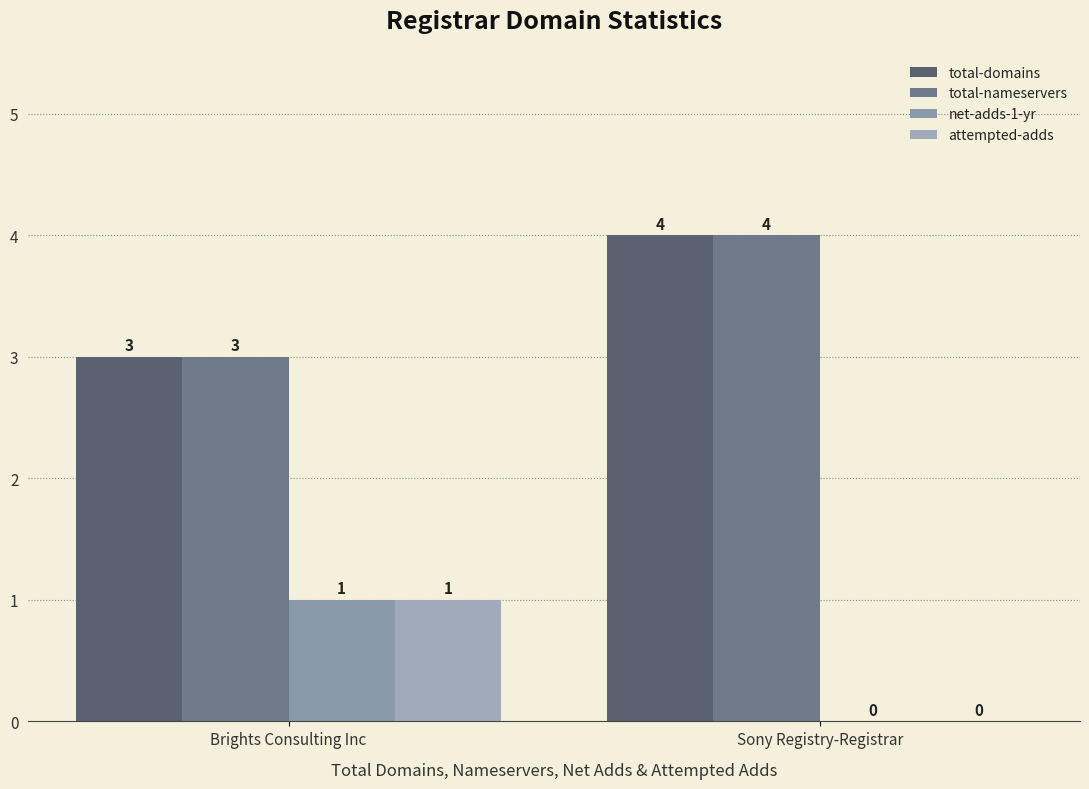

What is the difference between the maximum and minimum values in the net-adds-1-yr series?

1